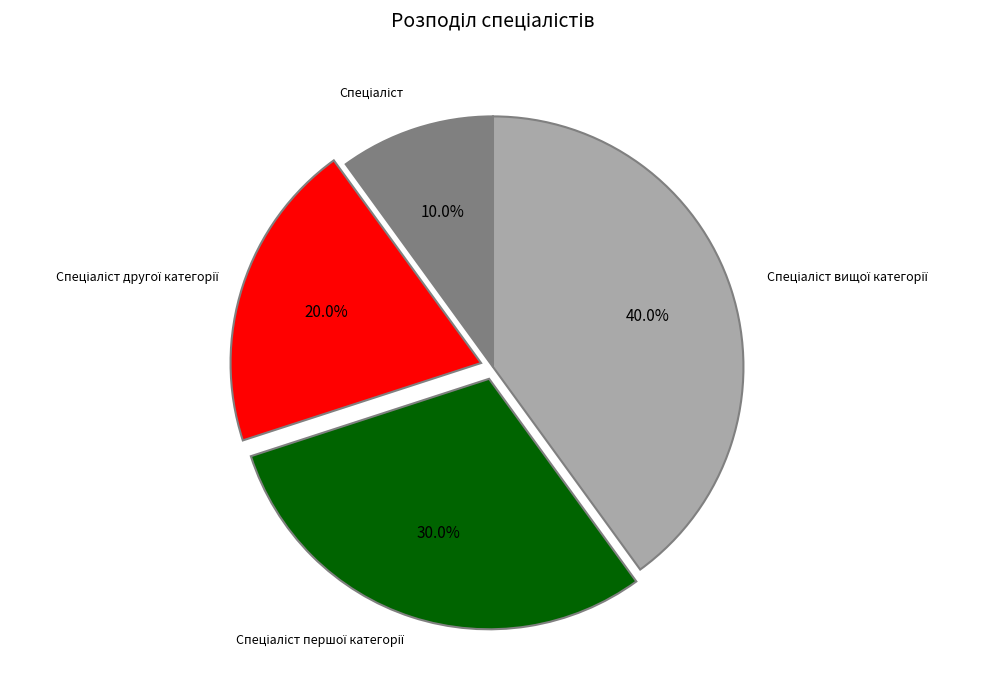

Does any single category account for the majority?

No